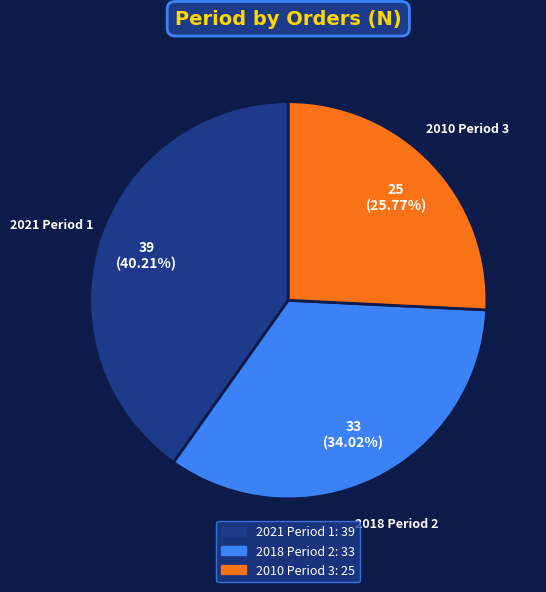

Is there a majority slice in this chart?

No